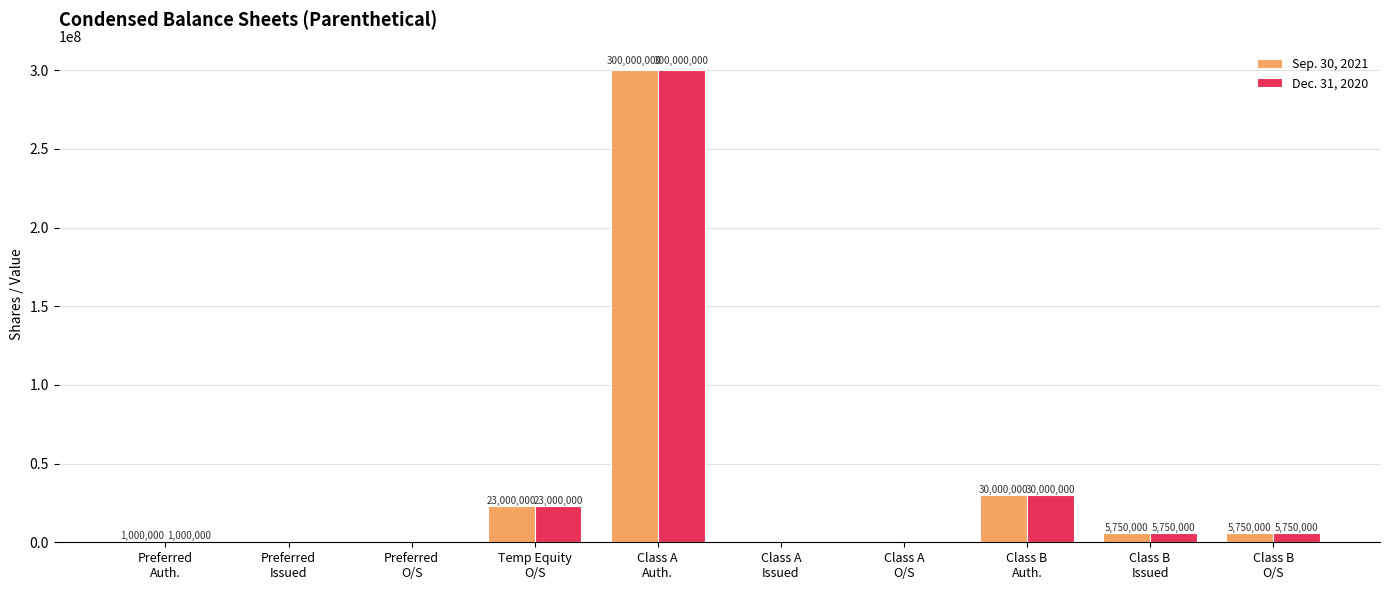

Reading left to right, what are all the values shown in this chart?

Sep. 30, 2021: 1000000	0	0	23000000	300000000	0	0	30000000	5750000	5750000
Dec. 31, 2020: 1000000	0	0	23000000	300000000	0	0	30000000	5750000	5750000